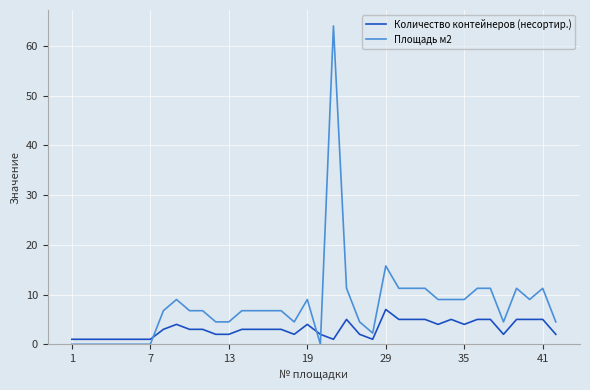

What is the average value of the Количество контейнеров (несортир.) series?

3.1